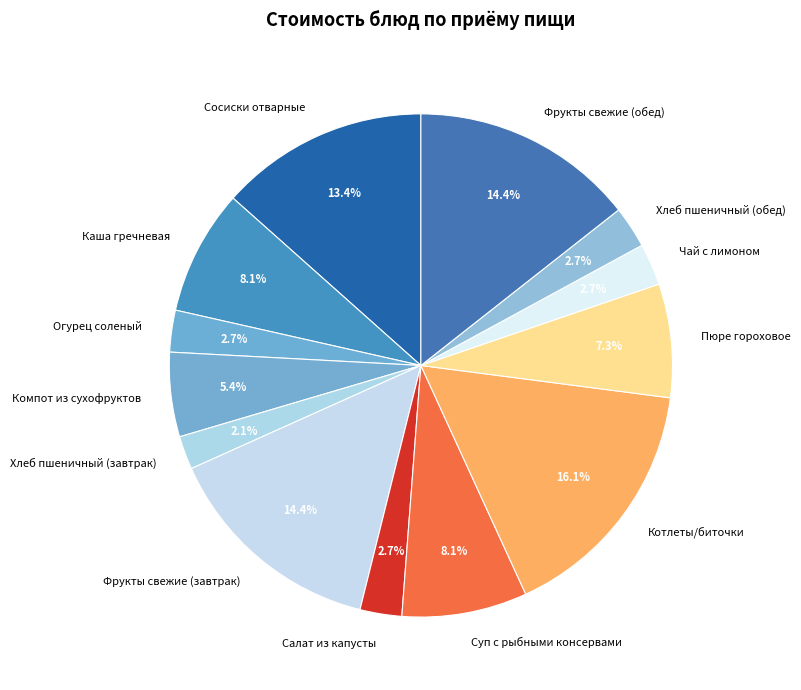

Which category has the smallest portion of the pie?

Хлеб пшеничный (завтрак)